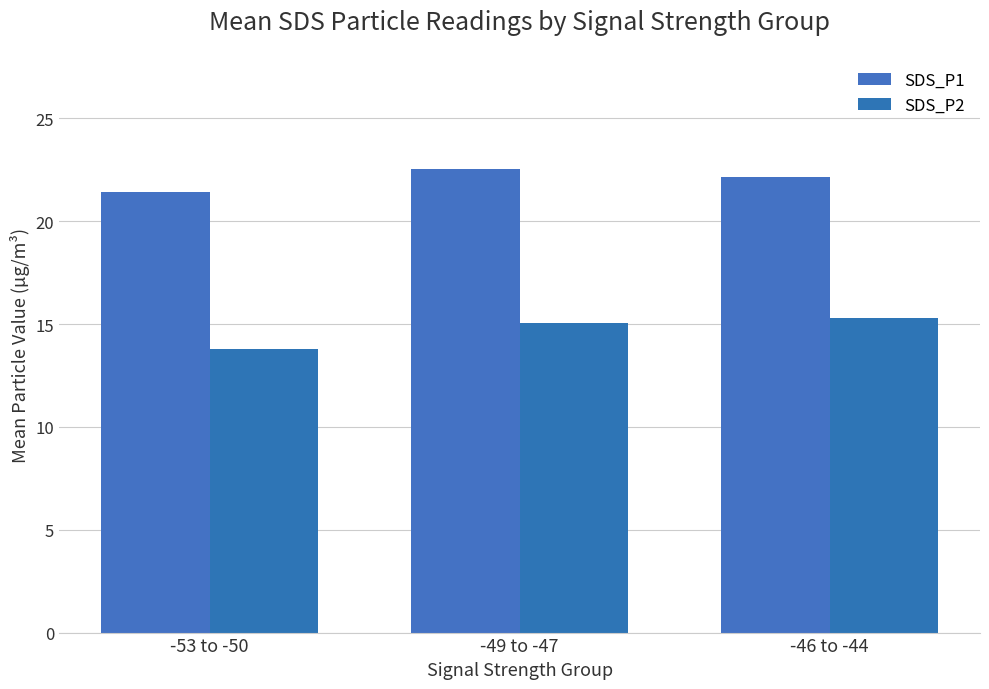

How many data points in SDS_P2 are less than 15?

1